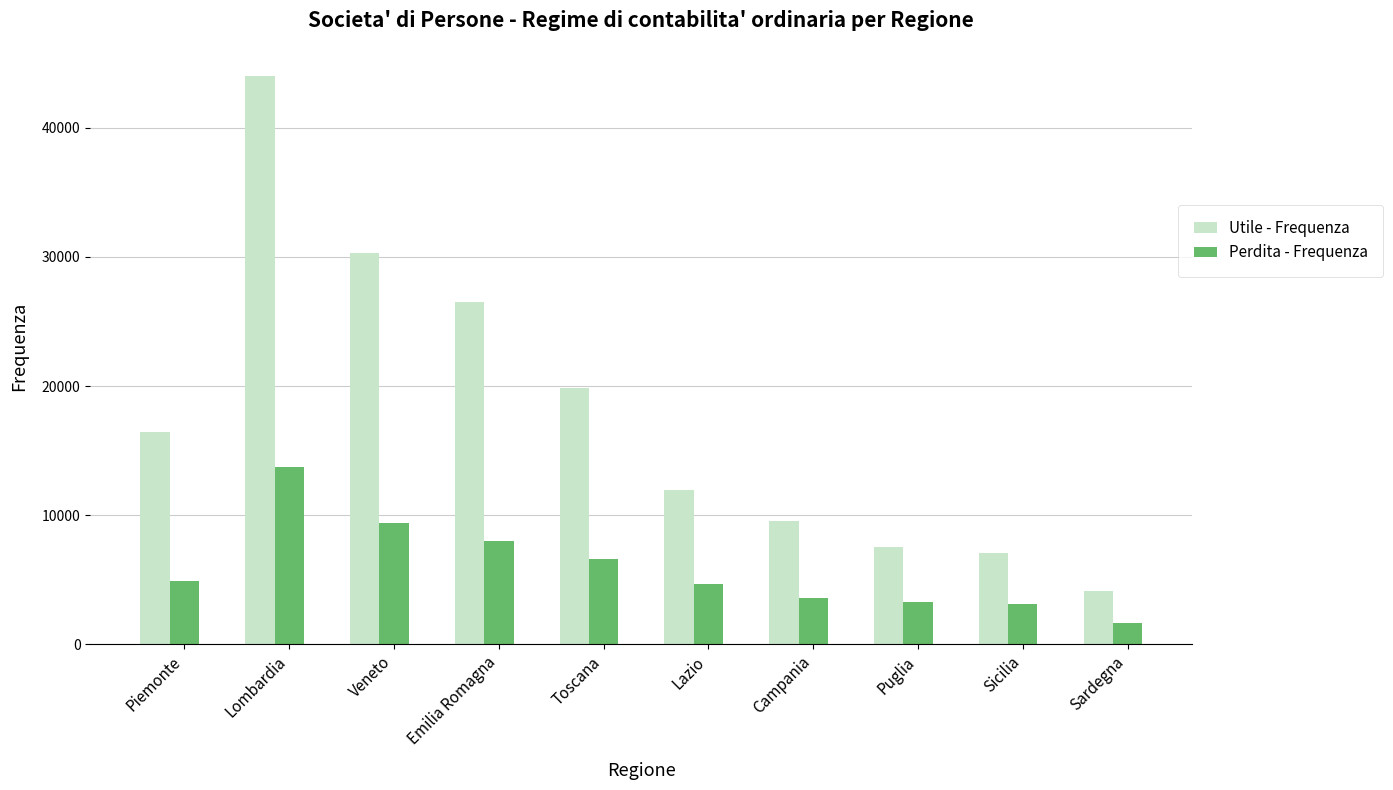

What is the difference between the maximum and second lowest values in the Perdita - Frequenza series?

10627